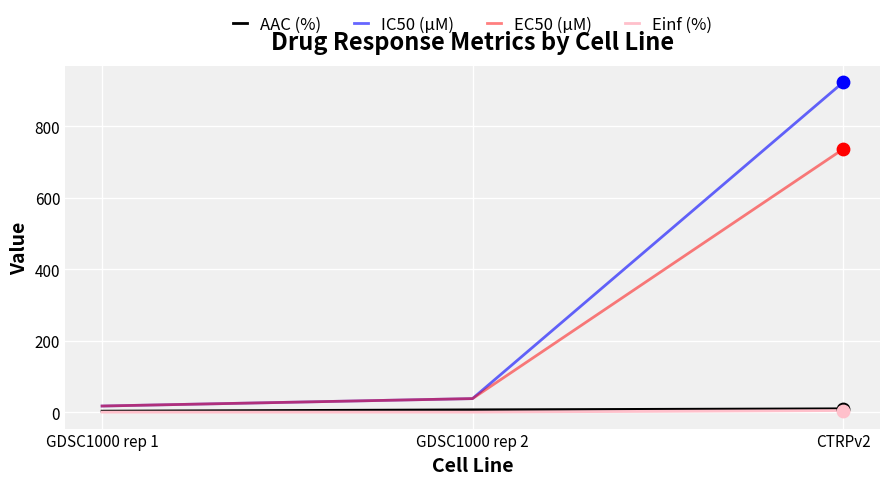

At which category is the sum across all series the highest?

CTRPv2